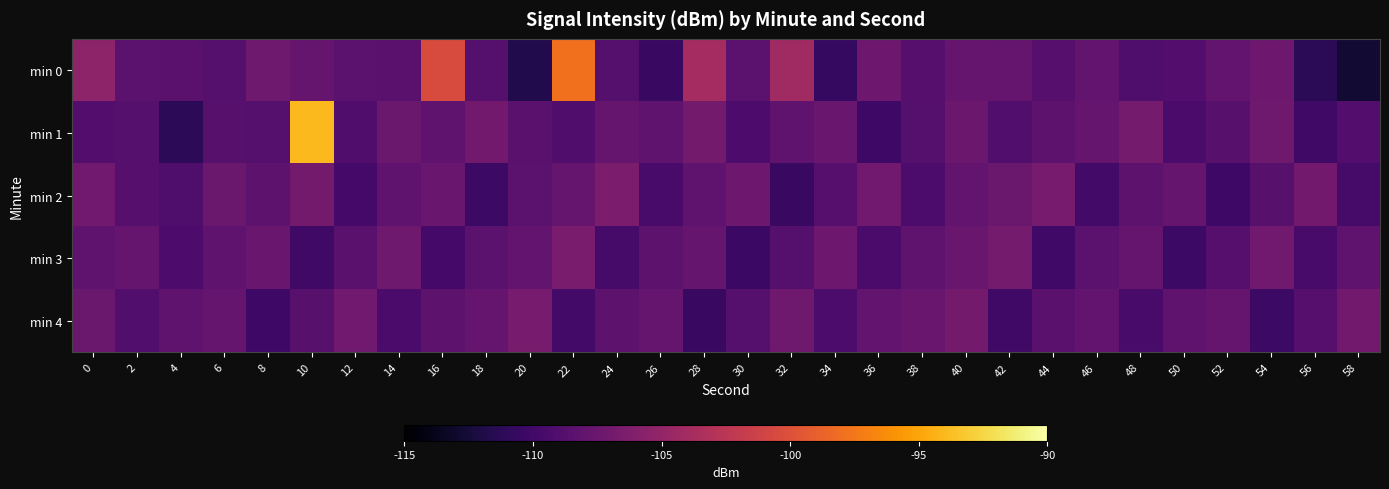

Reading left to right, list all the values displayed in this chart.

min 0: 0=-105.3	2=-108.4	4=-108.5	6=-108.8	8=-107.2	10=-107.8	12=-108.4	14=-108.5	16=-100.4	18=-108.8	20=-111.7	22=-97.9	24=-108.8	26=-110.5	28=-104.0	30=-108.4	32=-104.2	34=-110.7	36=-107.3	38=-108.7	40=-107.7	42=-107.8	44=-108.7	46=-107.9	48=-109.2	50=-108.9	52=-108.0	54=-107.3	56=-111.3	58=-112.7
min 1: 0=-108.9	2=-108.8	4=-111.1	6=-108.6	8=-108.8	10=-93.9	12=-109.1	14=-107.5	16=-108.1	18=-107.0	20=-108.5	22=-109.1	24=-107.8	26=-108.2	28=-106.9	30=-109.3	32=-108.1	34=-107.6	36=-110.2	38=-108.8	40=-107.4	42=-109.0	44=-108.3	46=-107.7	48=-106.8	50=-109.5	52=-108.6	54=-107.2	56=-110.1	58=-108.9
min 2: 0=-107.1	2=-108.7	4=-109.2	6=-107.5	8=-108.3	10=-106.9	12=-109.8	14=-108.1	16=-107.6	18=-110.3	20=-108.4	22=-107.8	24=-106.5	26=-109.6	28=-108.2	30=-107.3	32=-110.5	34=-108.7	36=-107.1	38=-109.4	40=-108.0	42=-107.5	44=-106.7	46=-109.9	48=-108.3	50=-107.7	52=-110.2	54=-108.6	56=-107.0	58=-109.7
min 3: 0=-108.2	2=-107.8	4=-109.3	6=-108.1	8=-107.6	10=-110.1	12=-108.5	14=-107.2	16=-109.8	18=-108.4	20=-107.9	22=-106.6	24=-109.7	26=-108.3	28=-107.7	30=-110.4	32=-108.8	34=-107.3	36=-109.5	38=-108.1	40=-107.6	42=-106.8	44=-110.0	46=-108.4	48=-107.8	50=-110.3	52=-108.7	54=-107.1	56=-109.6	58=-108.2
min 4: 0=-107.5	2=-109.0	4=-108.2	6=-107.7	8=-110.2	10=-108.6	12=-107.1	14=-109.5	16=-108.3	18=-107.8	20=-106.7	22=-109.9	24=-108.3	26=-107.7	28=-110.5	30=-108.8	32=-107.2	34=-109.4	36=-108.0	38=-107.6	40=-106.9	42=-110.1	44=-108.5	46=-107.9	48=-109.6	50=-108.2	52=-107.7	54=-110.3	56=-108.7	58=-107.0